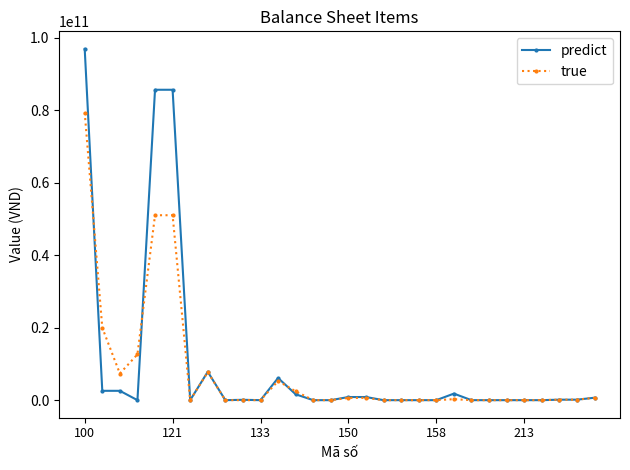

Which series has the largest range (max minus min)?

predict